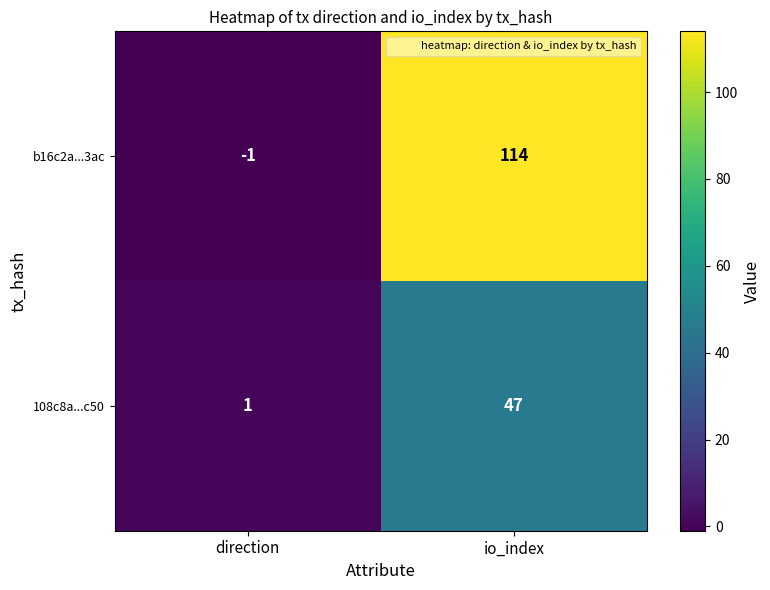

What is the maximum value shown in the chart?

114